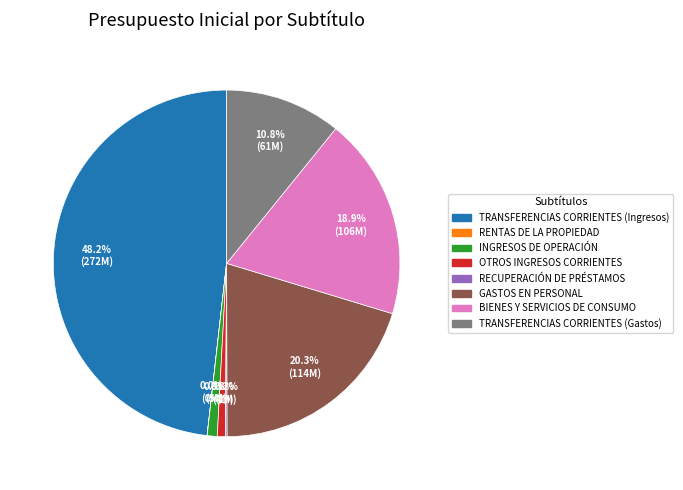

Does any single category account for the majority?

No